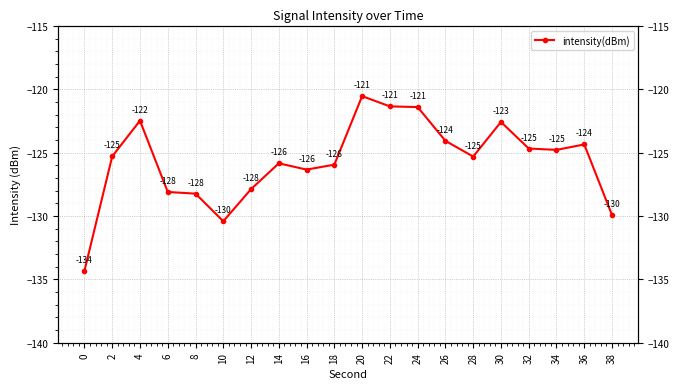

Reading right to left, transcribe all the data shown in this chart.

38=-129.9	36=-124.4	34=-124.8	32=-124.7	30=-122.6	28=-125.3	26=-124.1	24=-121.4	22=-121.3	20=-120.5	18=-125.9	16=-126.3	14=-125.8	12=-127.9	10=-130.4	8=-128.2	6=-128.1	4=-122.5	2=-125.3	0=-134.3